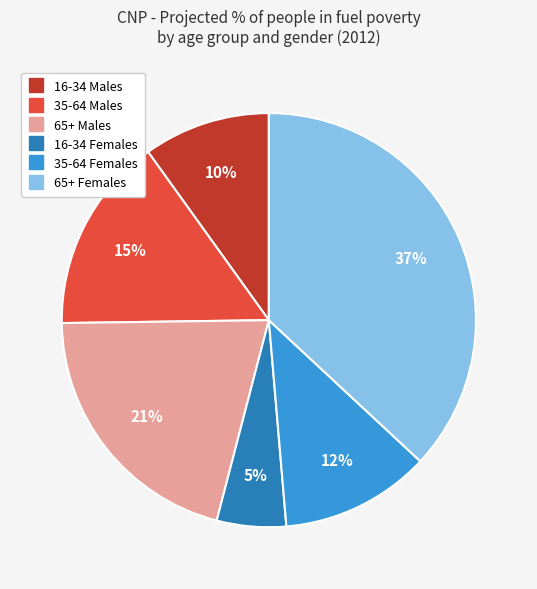

True or false: 35-64 Females accounts for 1% of the total.

False